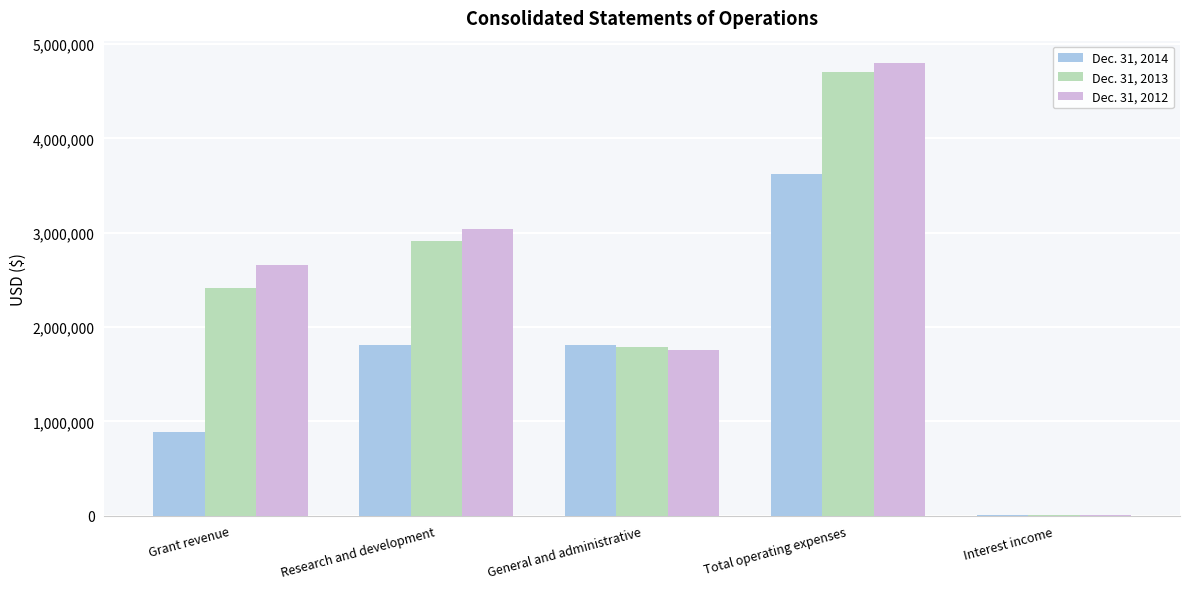

Which category has the highest value across all series?

Total operating expenses